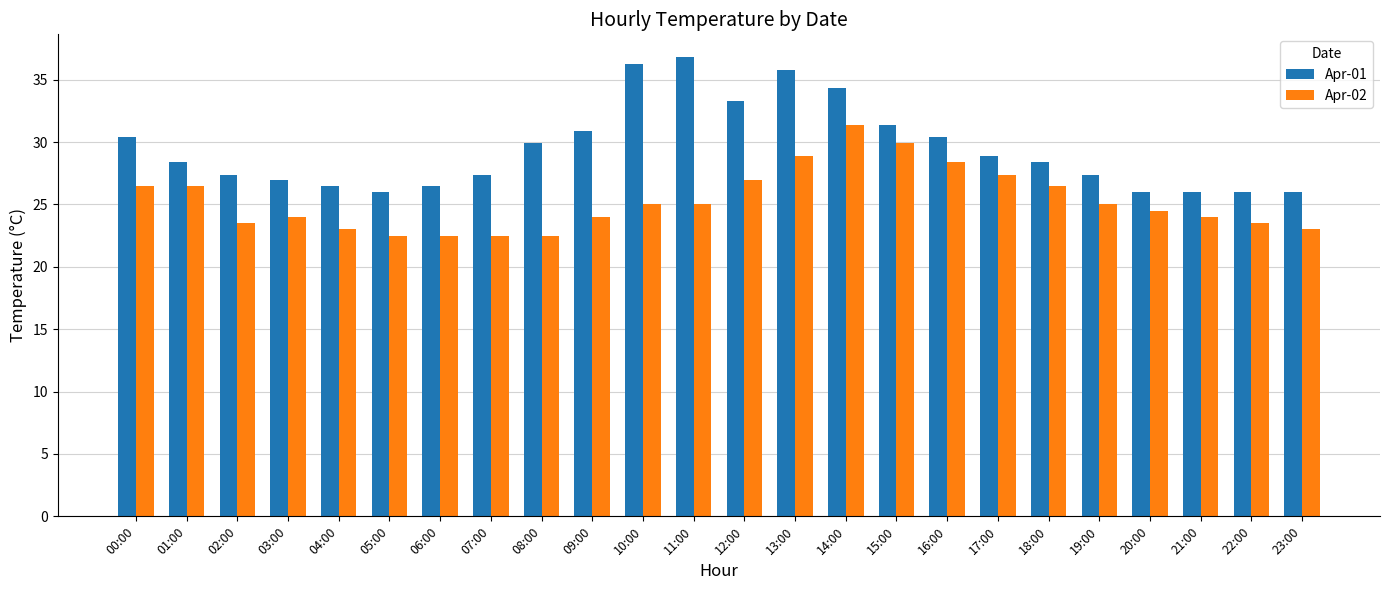

What is the greatest value displayed?

36.8